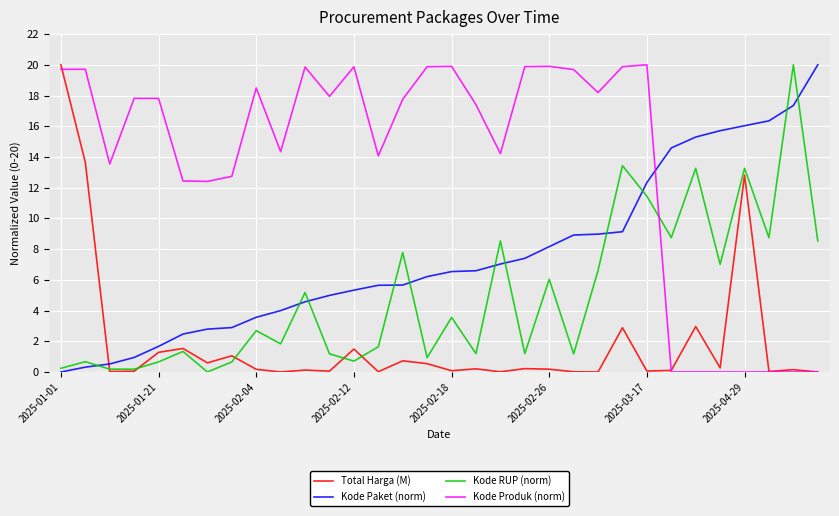

List the series in order of their overall mean, lowest first.

Total Harga (M), Kode RUP (norm), Kode Paket (norm), Kode Produk (norm)